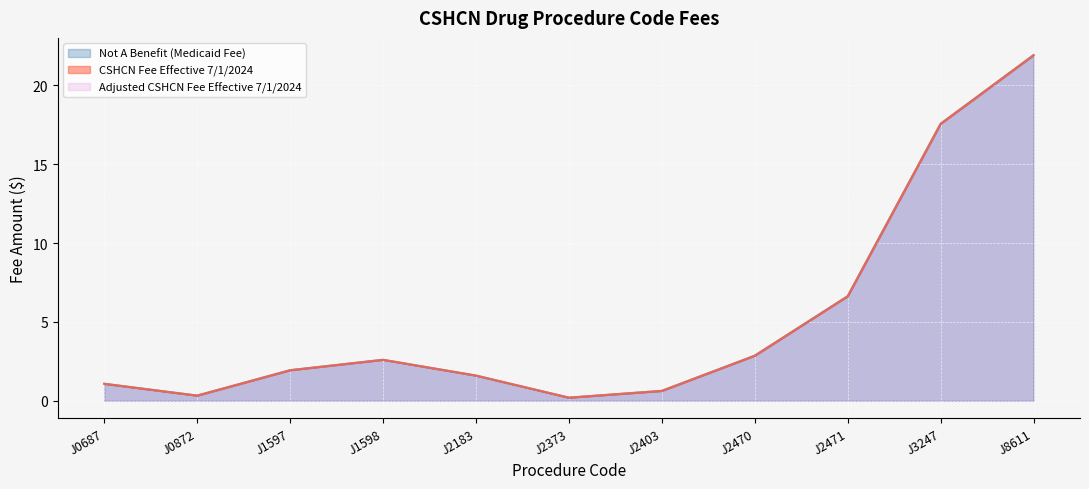

The value of CSHCN Fee Effective 7/1/2024 at J1598 is 4.2. True or false?

False